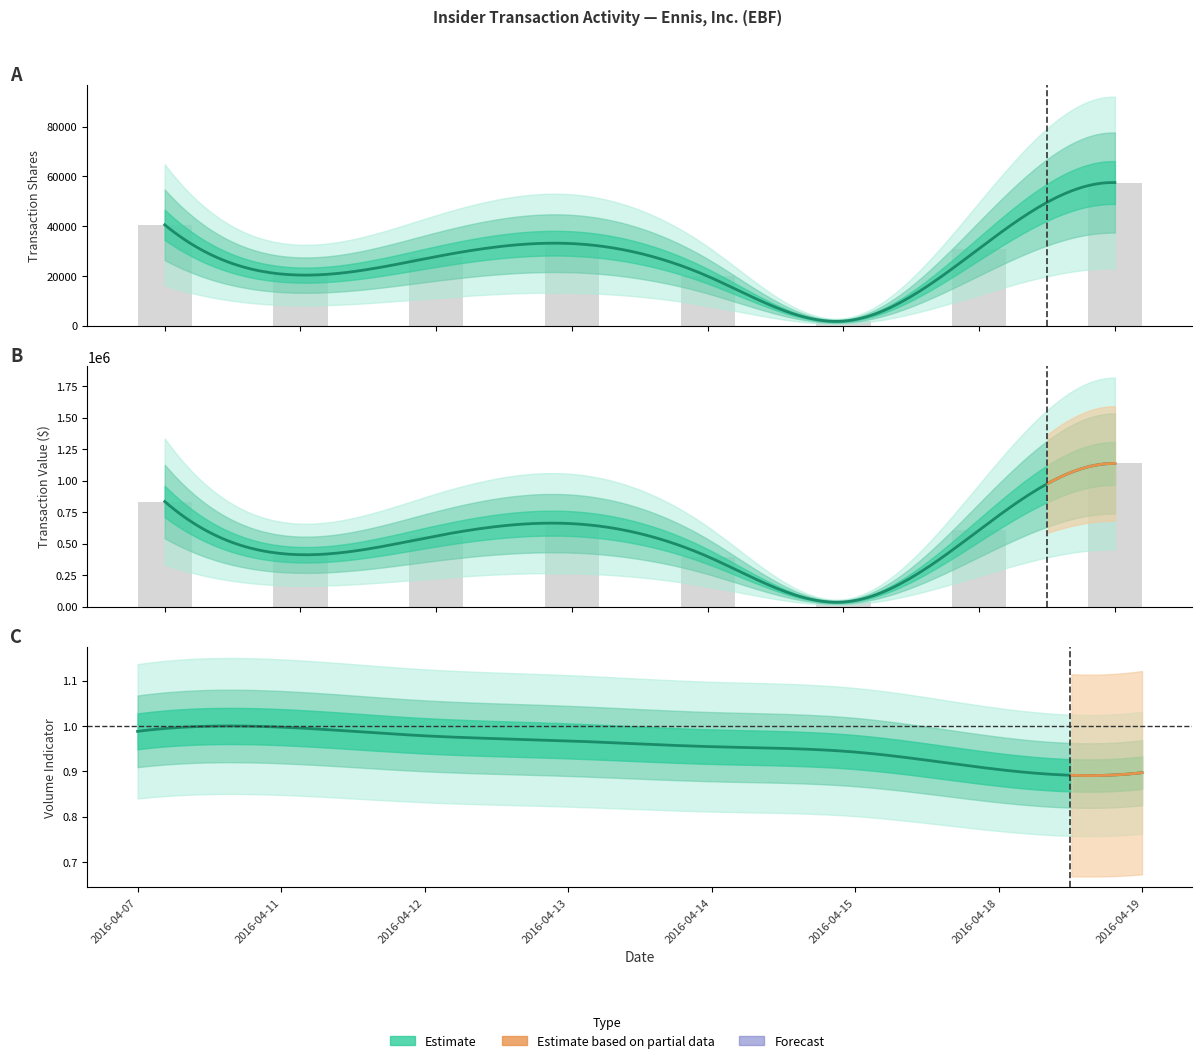

The value of transactionValue at 2016-04-07 is 398899. True or false?

False